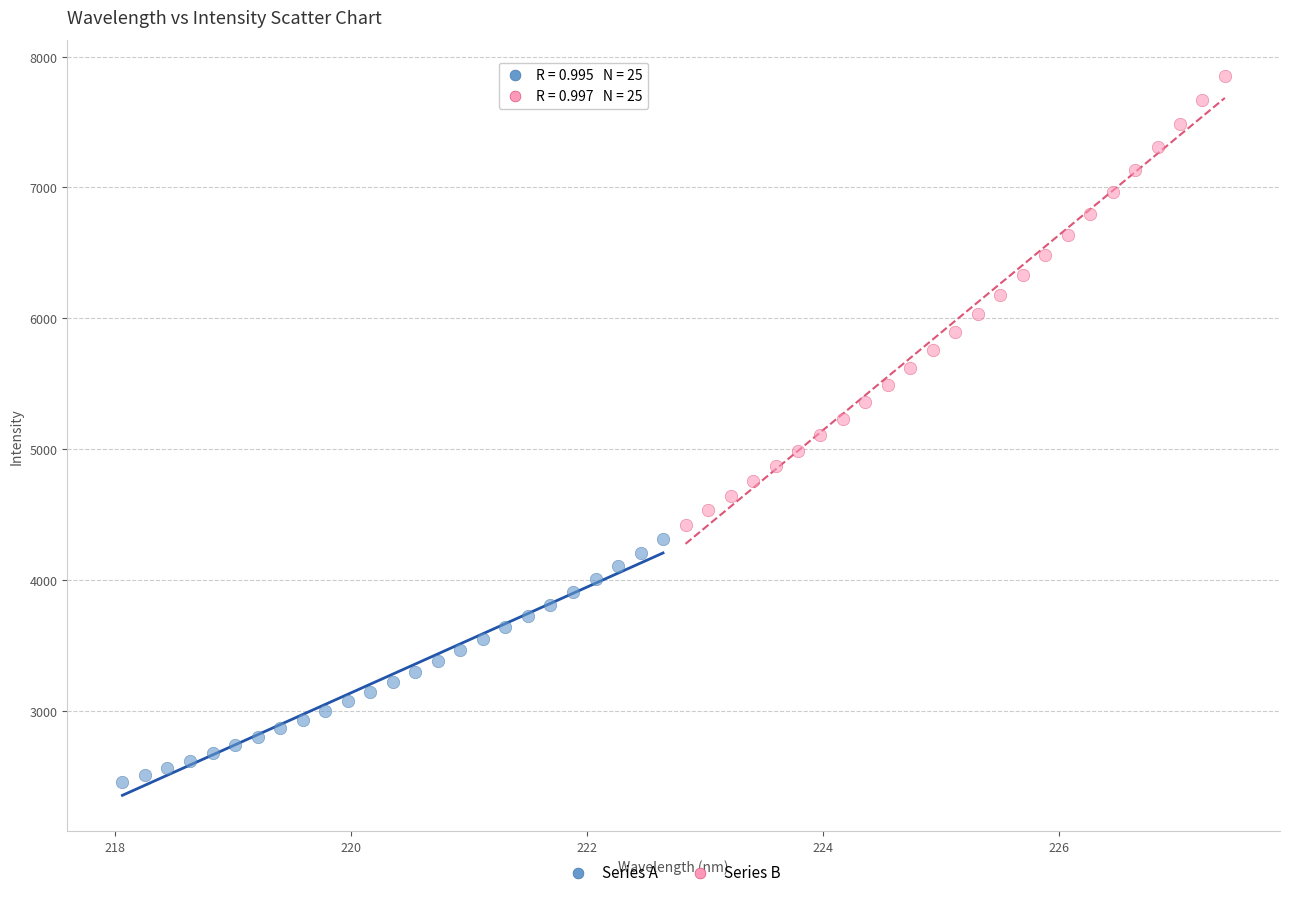

What are all the series names shown in the legend?

Series A, Series B